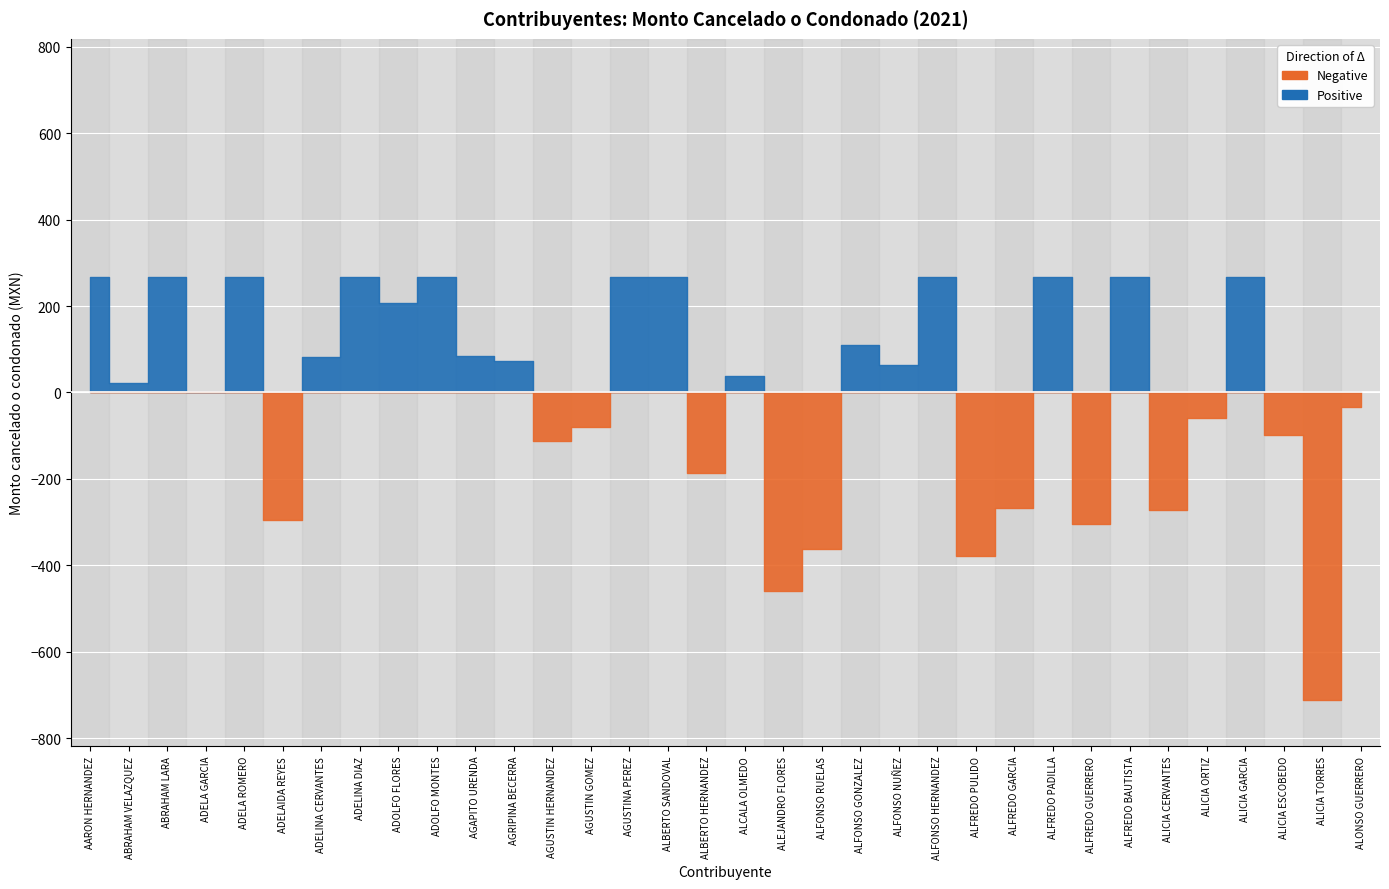

Which category has the highest value across all series?

AARON HERNANDEZ